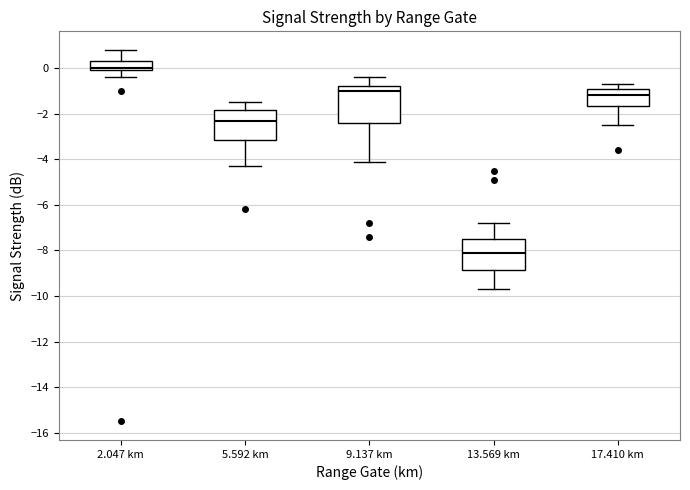

Reading left to right, read every box against the y-axis: the position of its median line, the range the box covers, and the ends of its whiskers. The values are not printed on the chart, so give them approximately, as read against the axis.

2.047 km: median 0.0 (just above the box's lower edge), box 0.0 to 0.4, whiskers -0.4 to 0.8
5.592 km: median -2.2, box -3.2 to -1.8, whiskers -4.2 to -1.4
9.137 km: median -1.0, box -2.4 to -0.8, whiskers -4.0 to -0.4
13.569 km: median -8.0, box -8.8 to -7.4, whiskers -9.6 to -6.8
17.410 km: median -1.2, box -1.6 to -1.0, whiskers -2.4 to -0.6